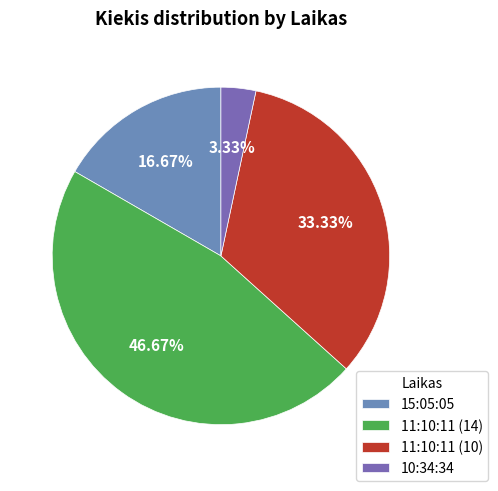

Combined, what portion of the pie is 15:05:05 and 11:10:11 (14)?

63.3%